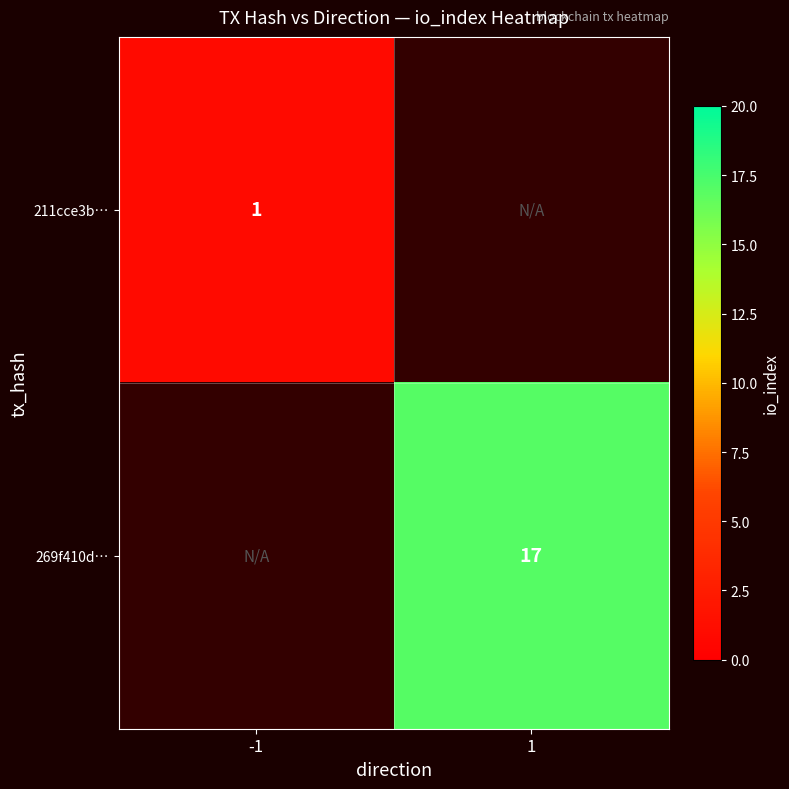

True or false: 269f410d… has a value of 9 at 1.

False